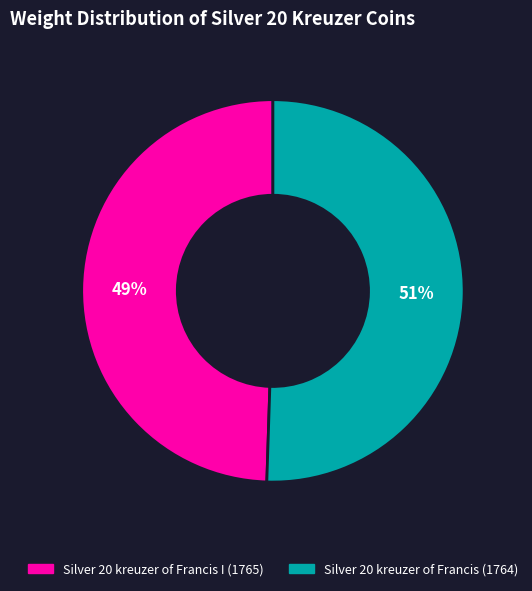

To the nearest percent, what is the average slice percentage?

50%